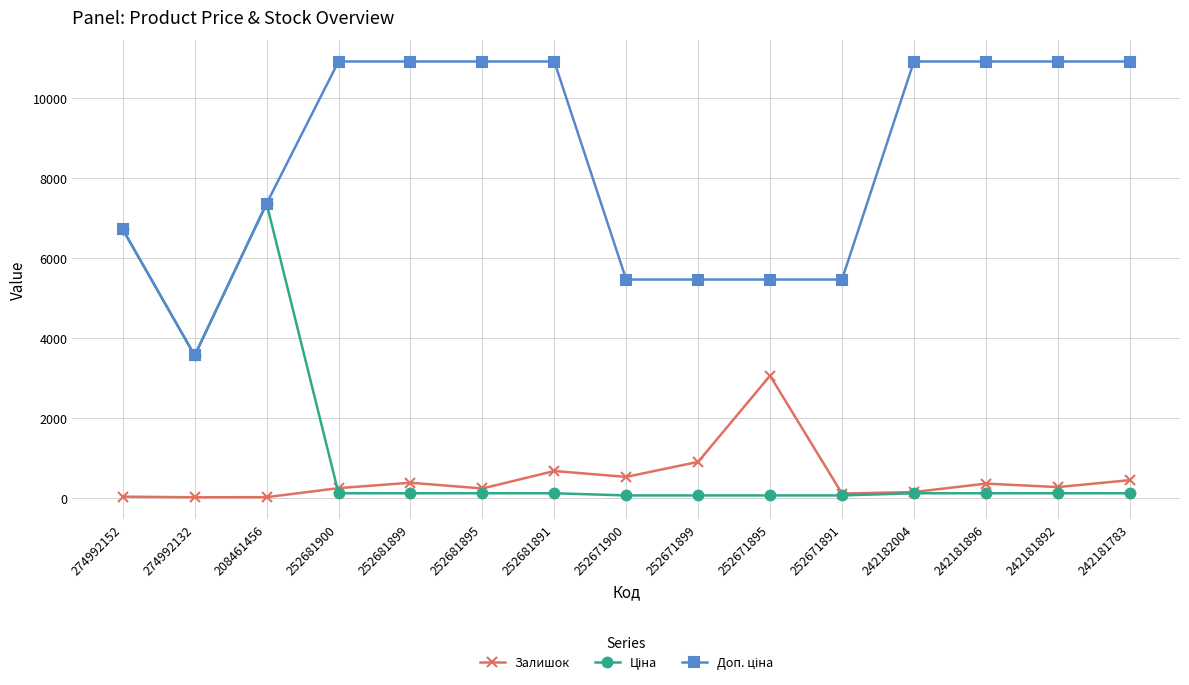

What is the maximum value for Залишок?

3048.0